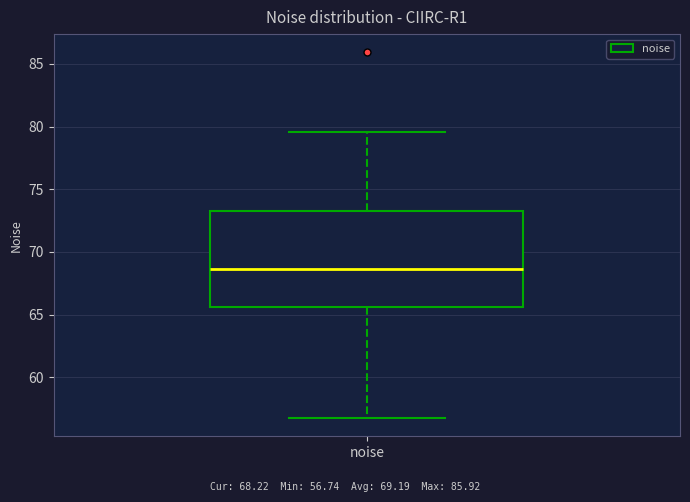

Where does the lower whisker of the box for noise end on the y-axis? The values are not printed on the chart, so give them approximately, as read against the axis.

56.5